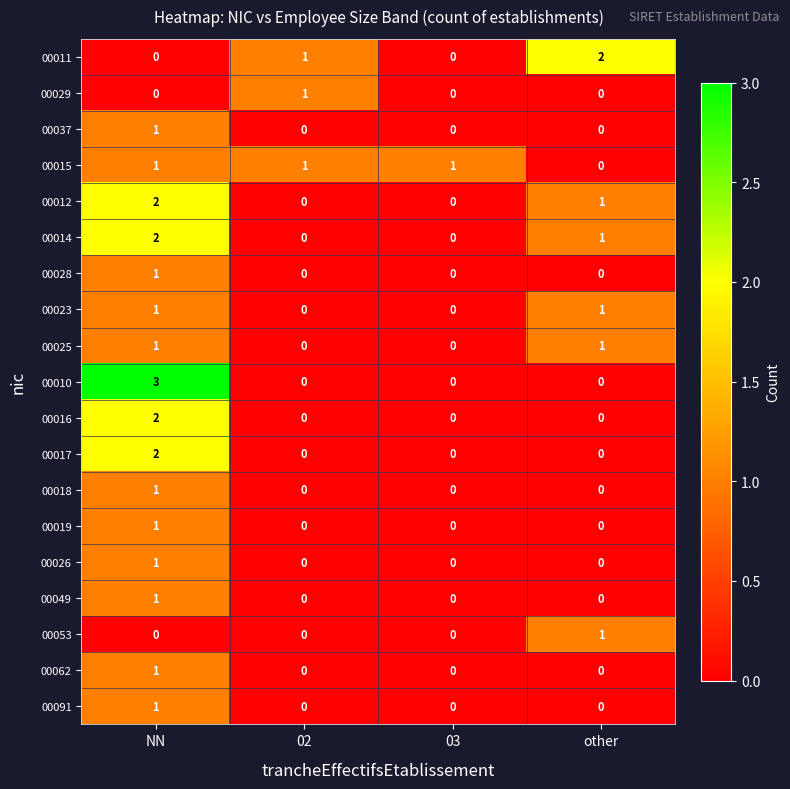

How many data points does each series have?

4